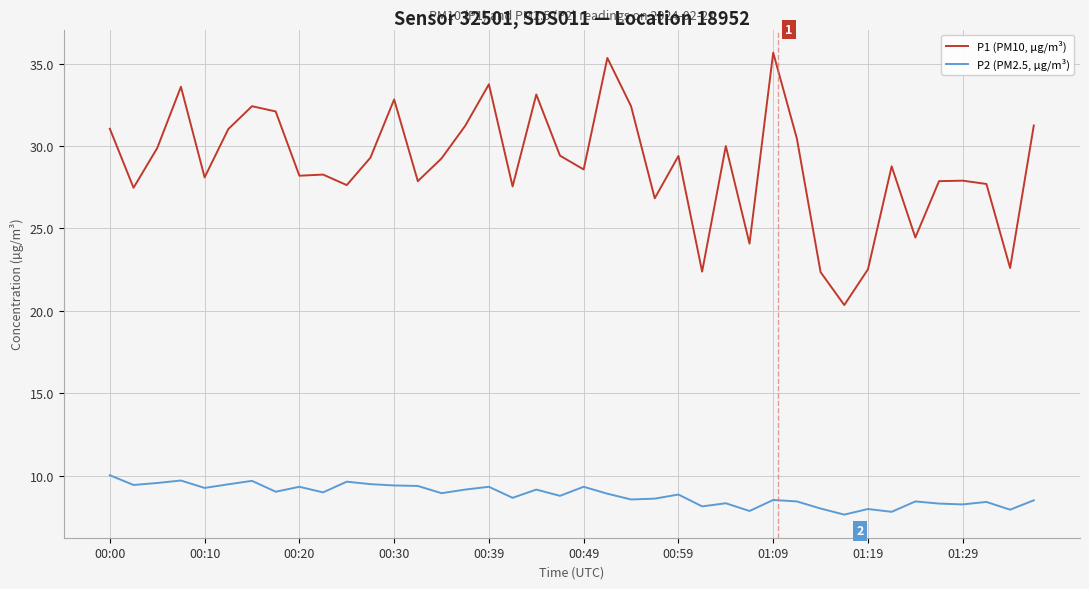

List the series in order of their overall mean, lowest first.

P2 (PM2.5, µg/m³), P1 (PM10, µg/m³)